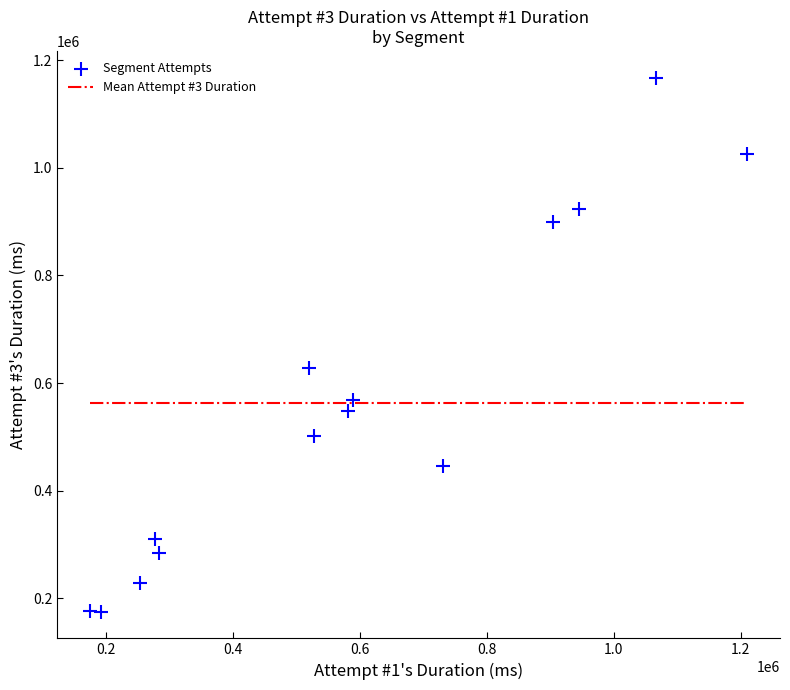

What Y value in the scatter plot is closest to 671500?

629044